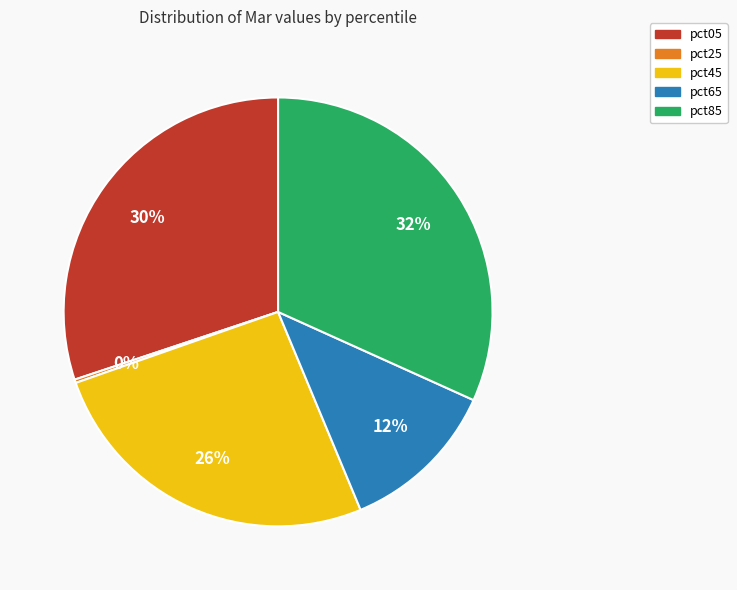

To the nearest percent, what is the average slice percentage?

20%